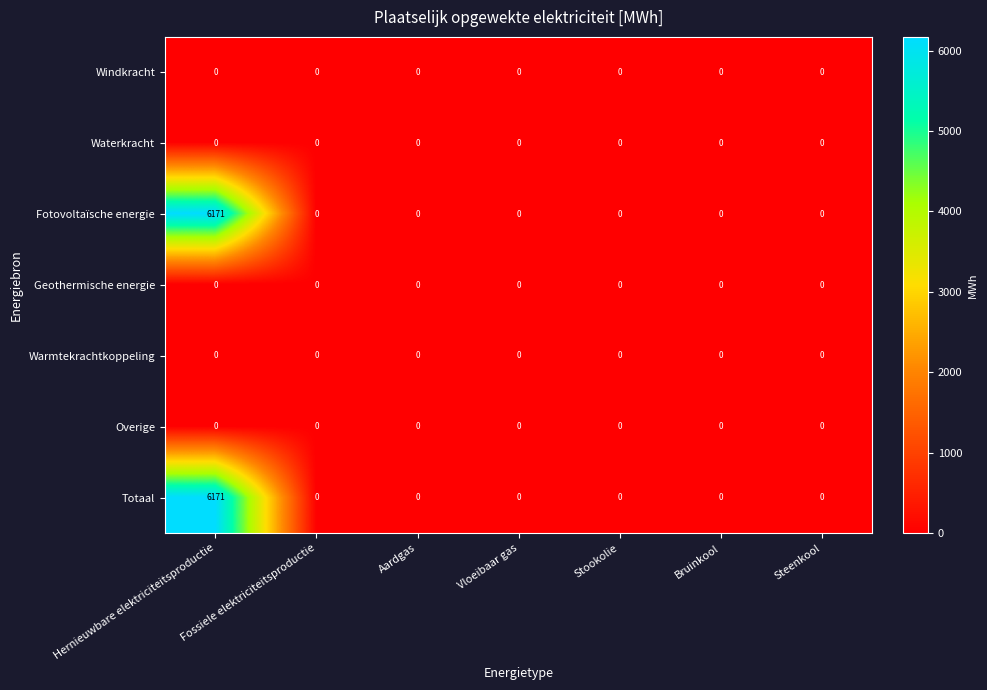

Which category has the highest value across all series?

Hernieuwbare elektriciteitsproductie